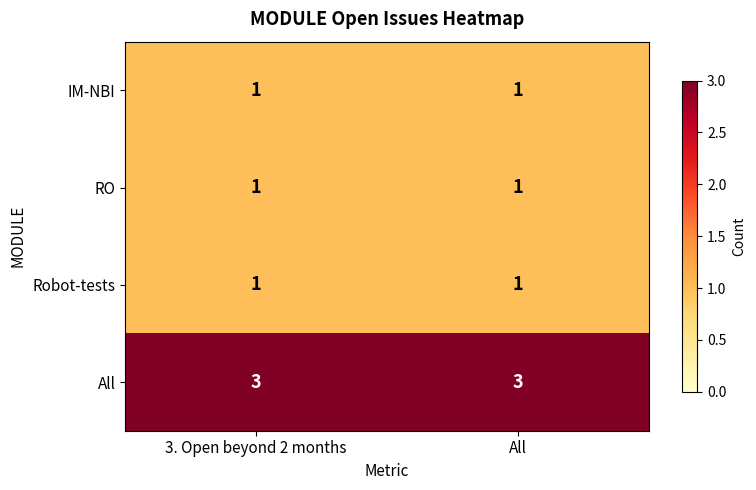

Is it true that IM-NBI equals 2 at 3. Open beyond 2 months?

False